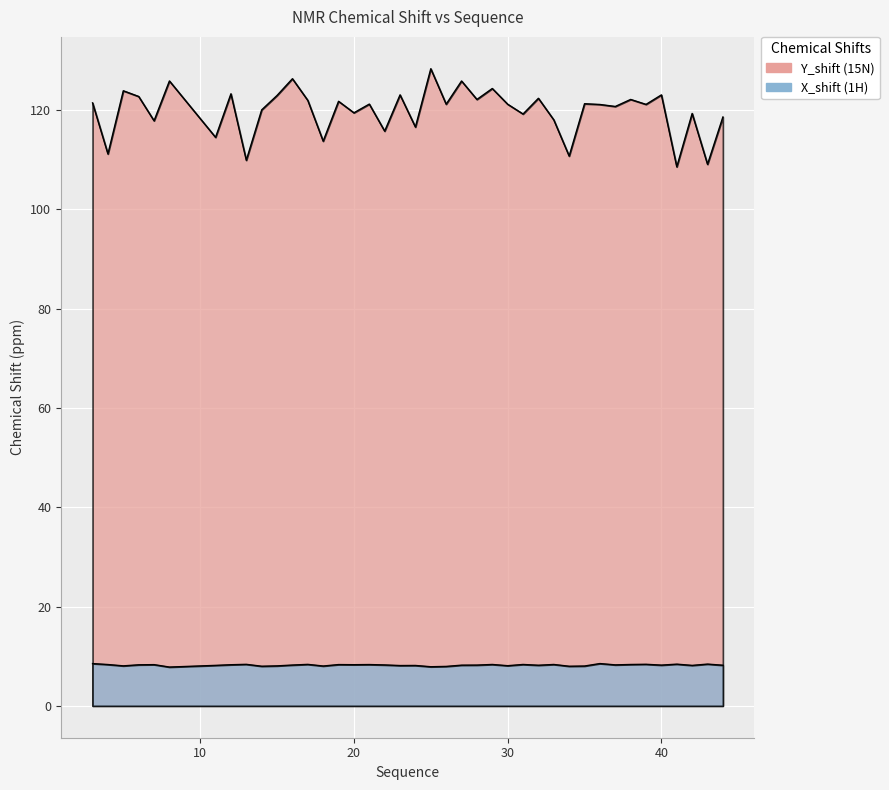

Read the Y_shift value at 18.

113.7